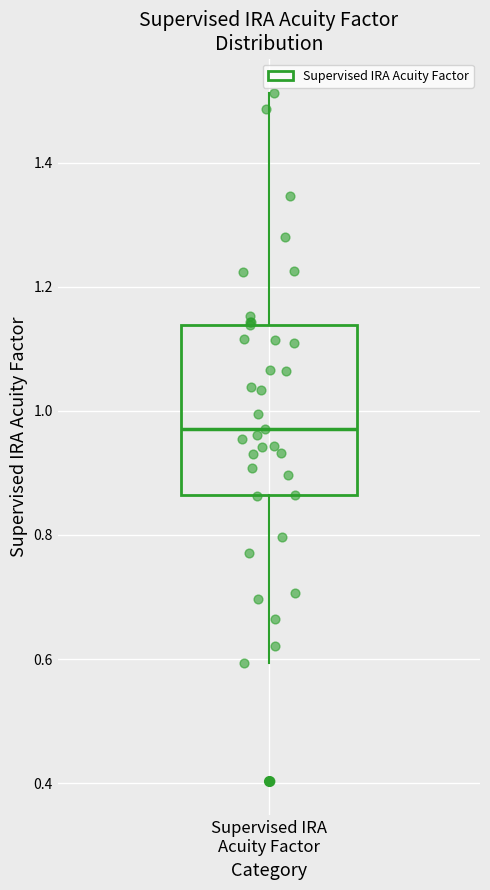

Where does the lower whisker of the box for Supervised IRA Acuity Factor end on the y-axis? The values are not printed on the chart, so give them approximately, as read against the axis.

0.60